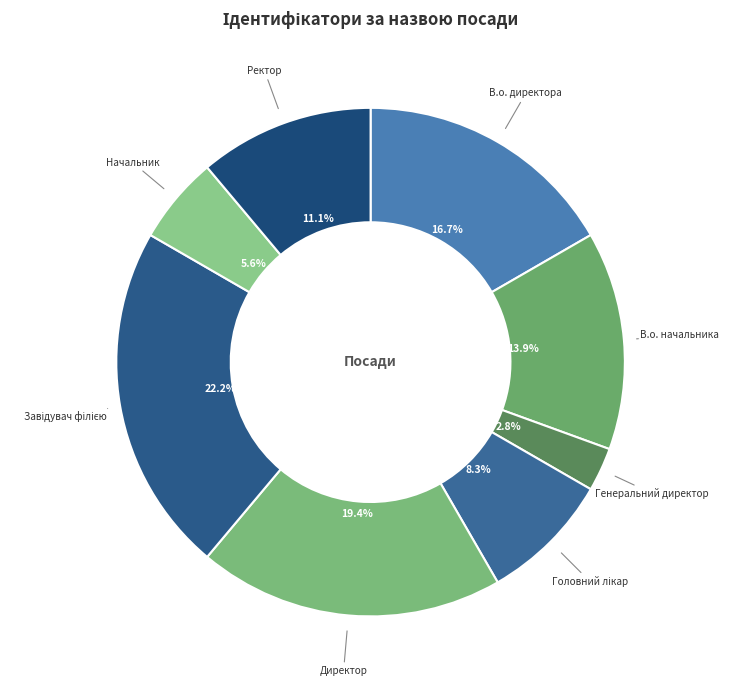

To the nearest percent, what percentage of the pie is В.о. директора?

17%